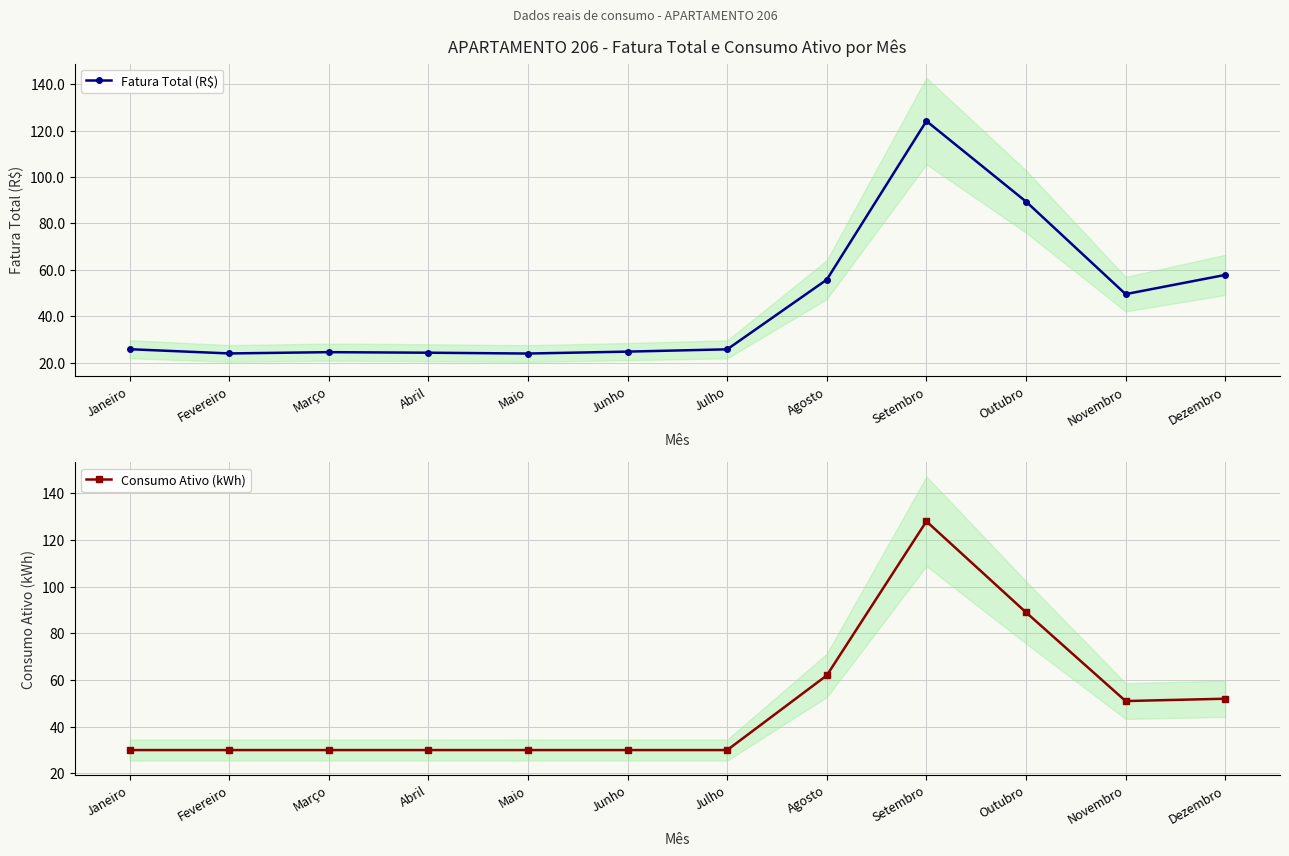

What is the total value across all series at Dezembro?

109.8